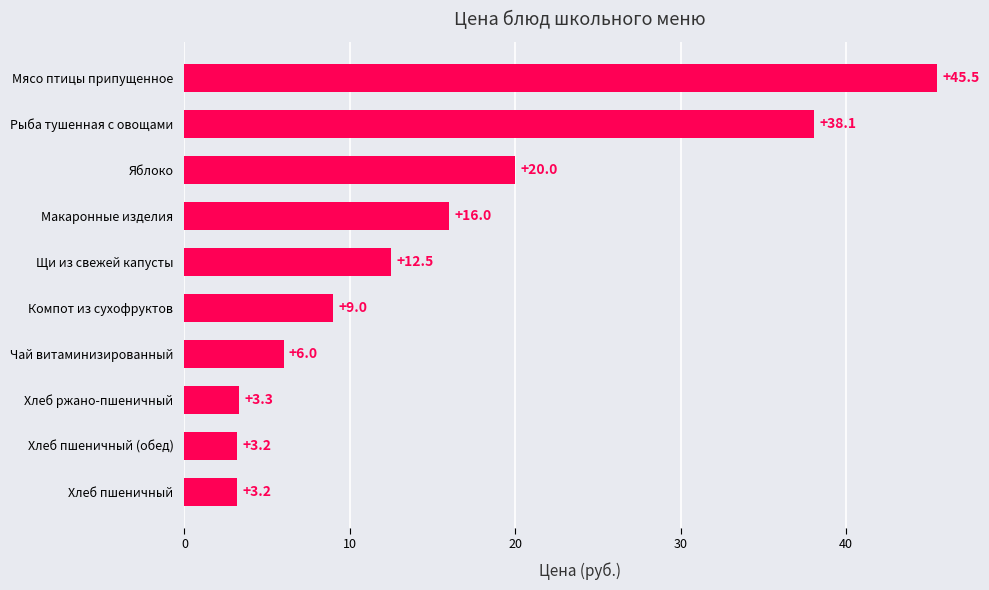

What is the maximum value shown in the chart?

45.5